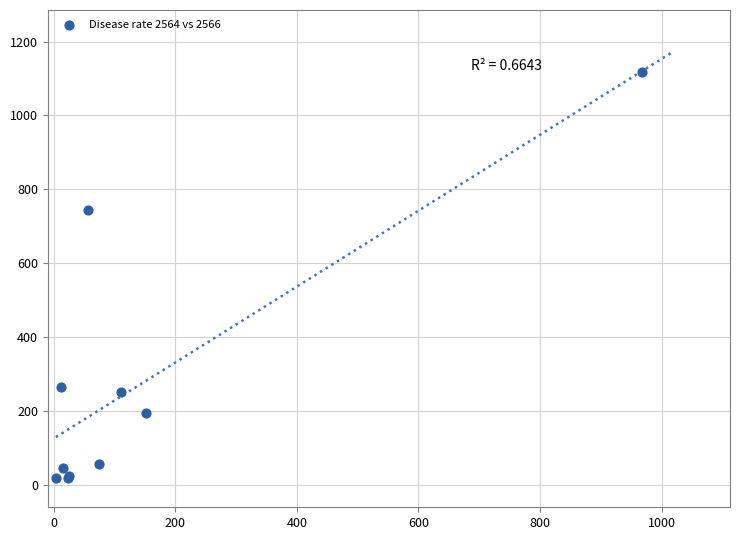

What Y value in the scatter plot is closest to 568?

743.2